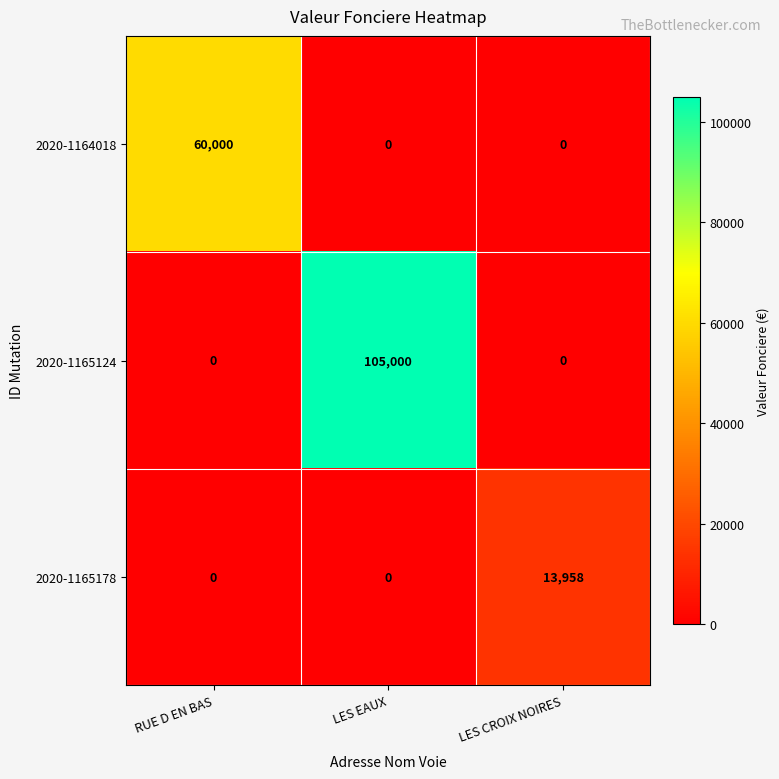

Which series has the largest range (max minus min)?

2020-1165124